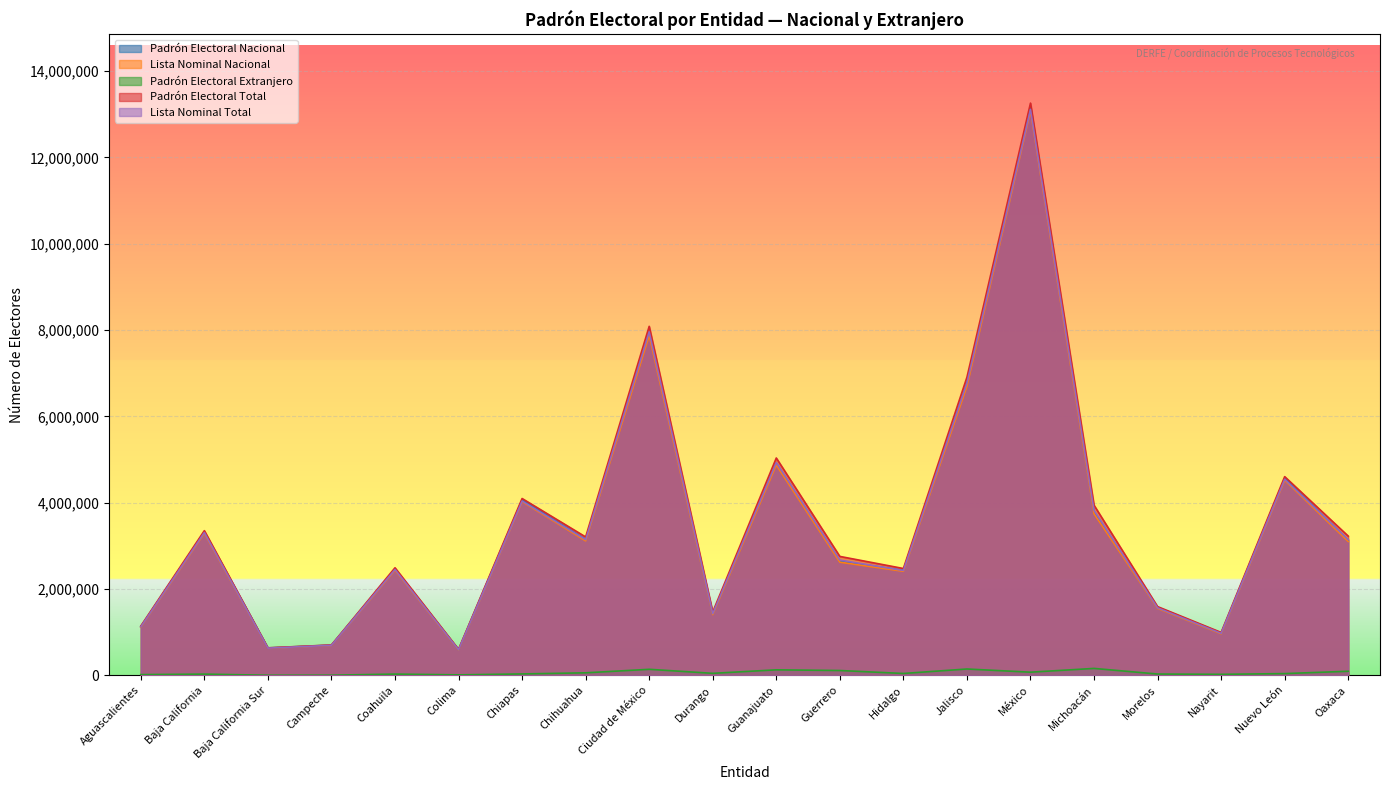

What is the label of the 19th point from the right?

Baja California